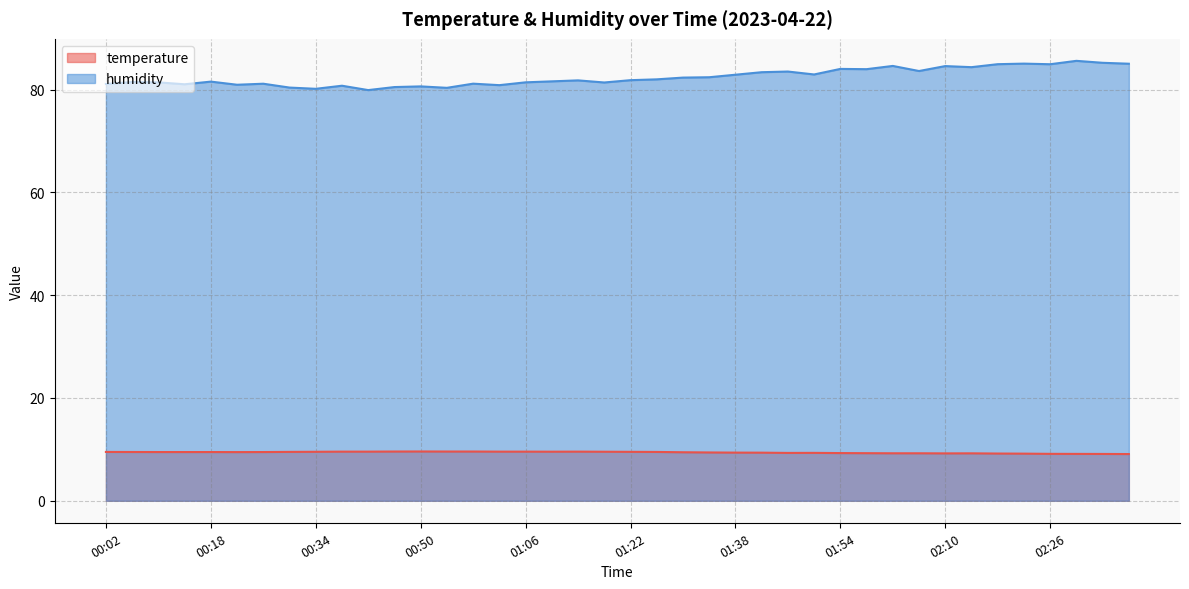

Is it true that temperature equals 2.5 at 02:06?

False